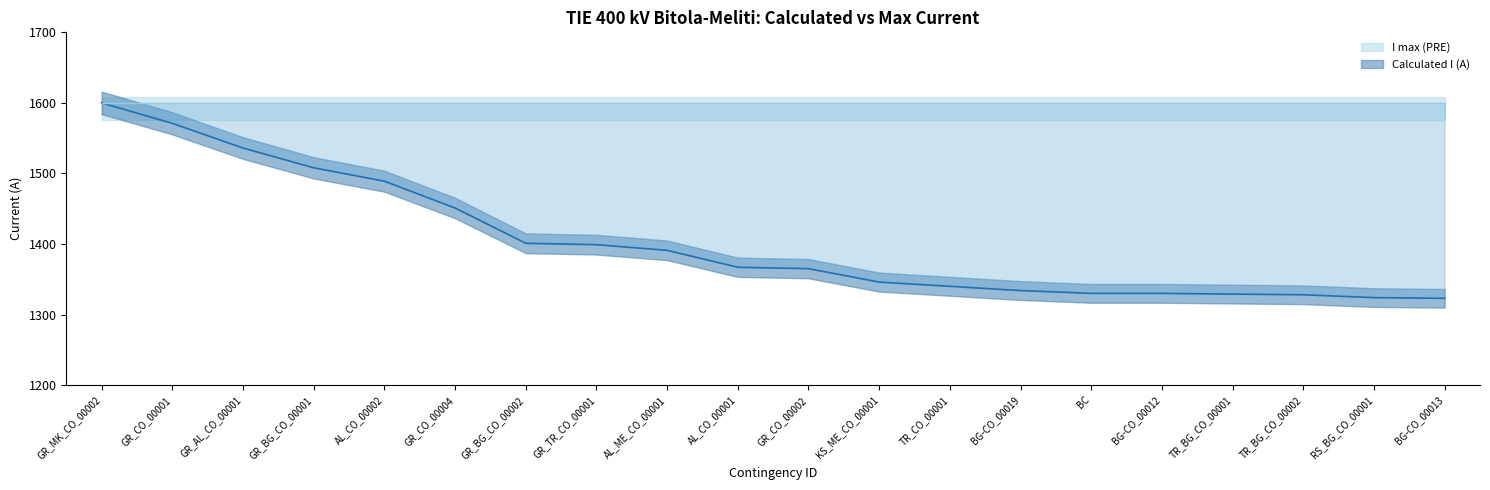

Reading left to right, extract all data points from this chart.

GR_MK_CO_00002=1600	GR_CO_00001=1571	GR_AL_CO_00001=1536	GR_BG_CO_00001=1508	AL_CO_00002=1489	GR_CO_00004=1451	GR_BG_CO_00002=1401	GR_TR_CO_00001=1399	AL_ME_CO_00001=1391	AL_CO_00001=1367	GR_CO_00002=1365	KS_ME_CO_00001=1346	TR_CO_00001=1340	BG-CO_00019=1334	BC=1330	BG-CO_00012=1330	TR_BG_CO_00001=1329	TR_BG_CO_00002=1328	RS_BG_CO_00001=1324	BG-CO_00013=1323